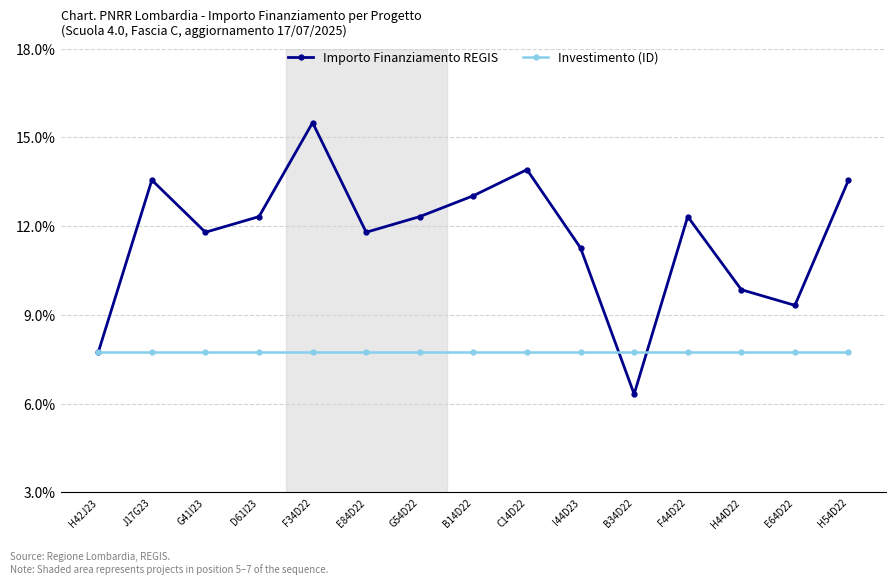

Reading right to left, transcribe all the data shown in this chart.

Importo Finanziamento REGIS: H54D22=13.6	E64D22=9.3	H44D22=9.9	F44D22=12.3	B34D22=6.3	I44D23=11.3	C14D22=13.9	B14D22=13.0	G54D22=12.3	E84D22=11.8	F34D22=15.5	D61I23=12.3	G41I23=11.8	J17G23=13.6	H42J23=7.7
Investimento (ID): H54D22=7.8	E64D22=7.8	H44D22=7.8	F44D22=7.8	B34D22=7.8	I44D23=7.8	C14D22=7.8	B14D22=7.8	G54D22=7.8	E84D22=7.8	F34D22=7.8	D61I23=7.8	G41I23=7.8	J17G23=7.8	H42J23=7.8